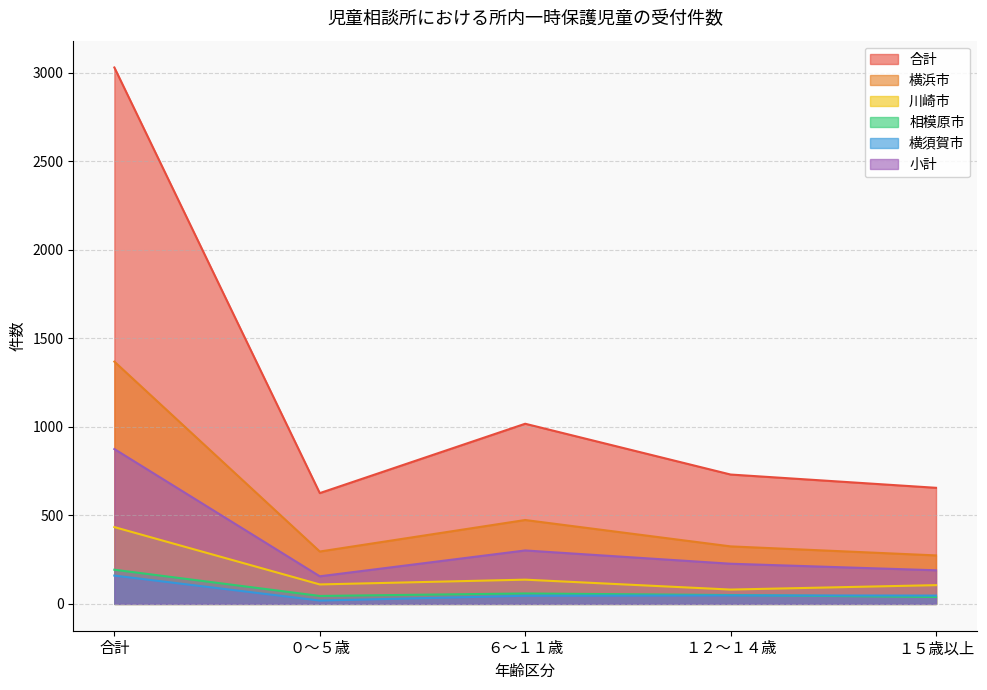

True or false: 横須賀市 has a value of 19 at ０～５歳.

True